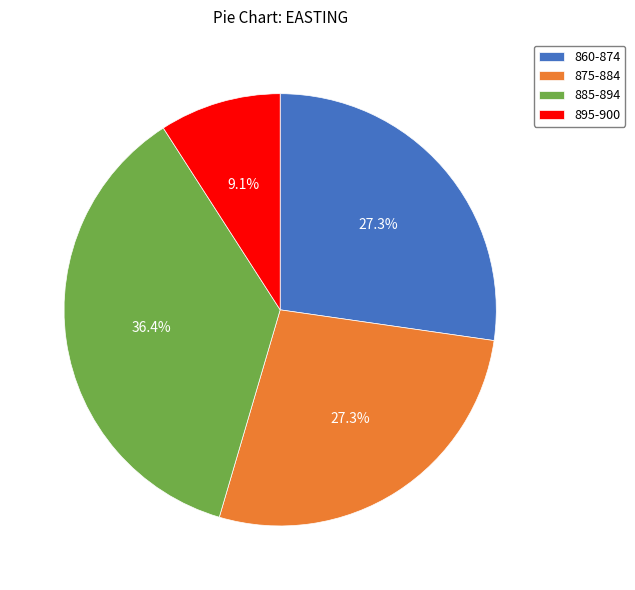

Between 885-894 and 895-900, which is larger?

885-894